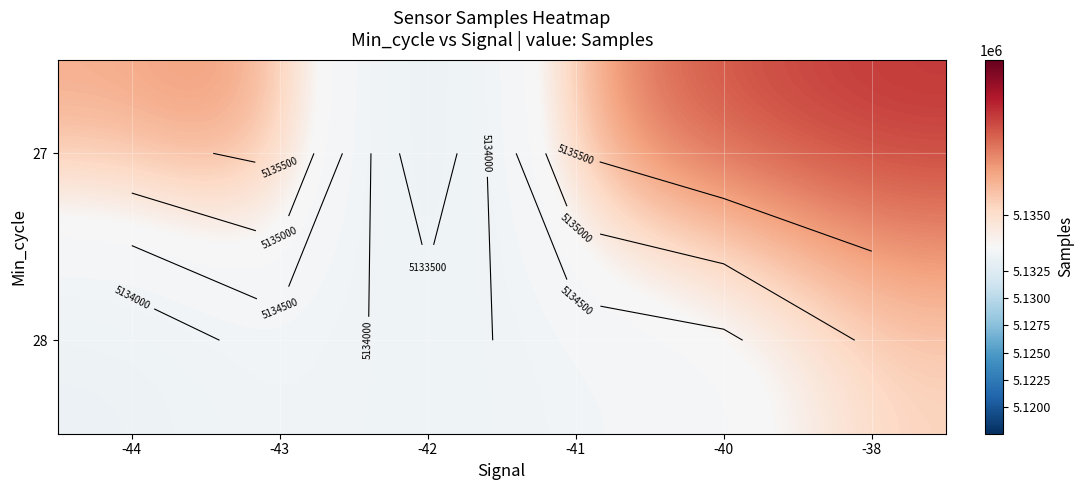

Between -42 and -40, which is larger?

-40